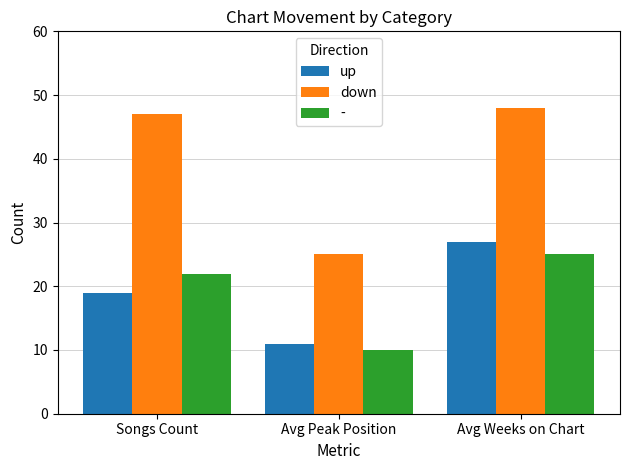

Rank the series at Songs Count from highest to lowest value.

down, -, up